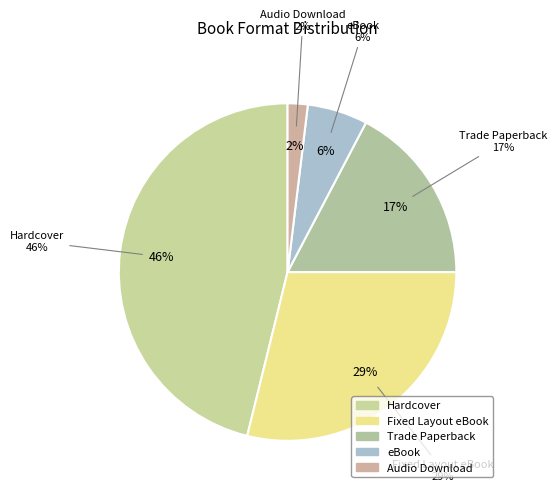

Approximately how many times larger is the value at Hardcover compared to eBook?

8.0